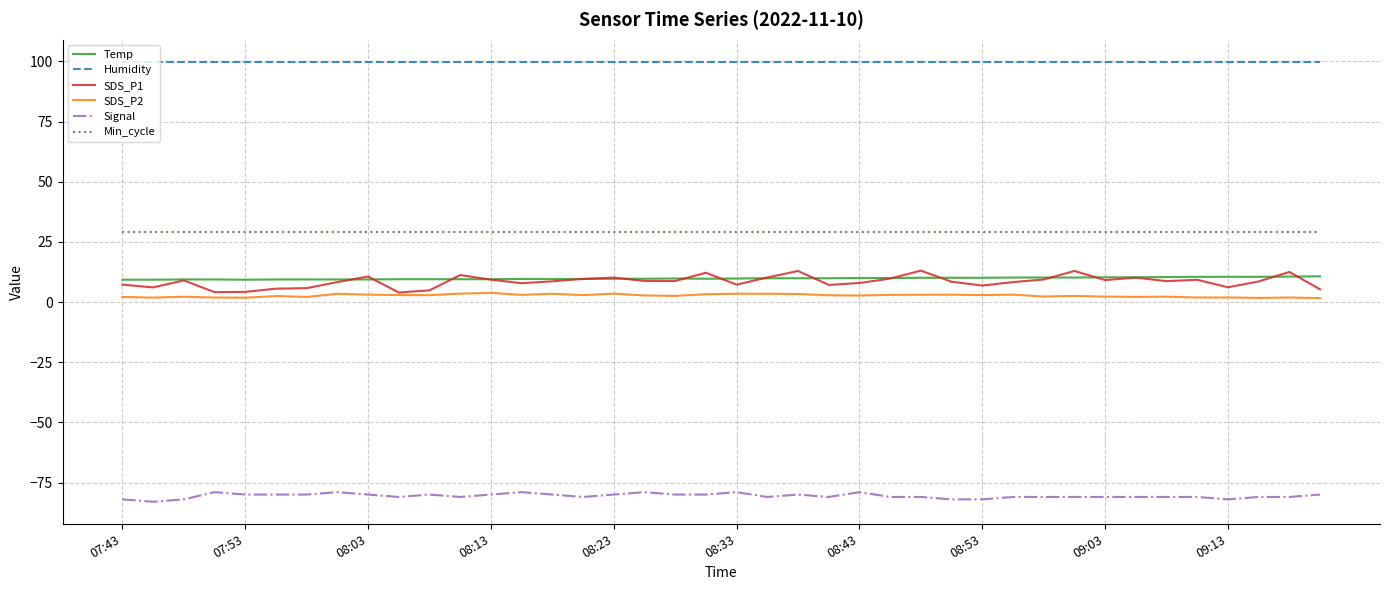

Does the chart have visible grid lines?

Yes